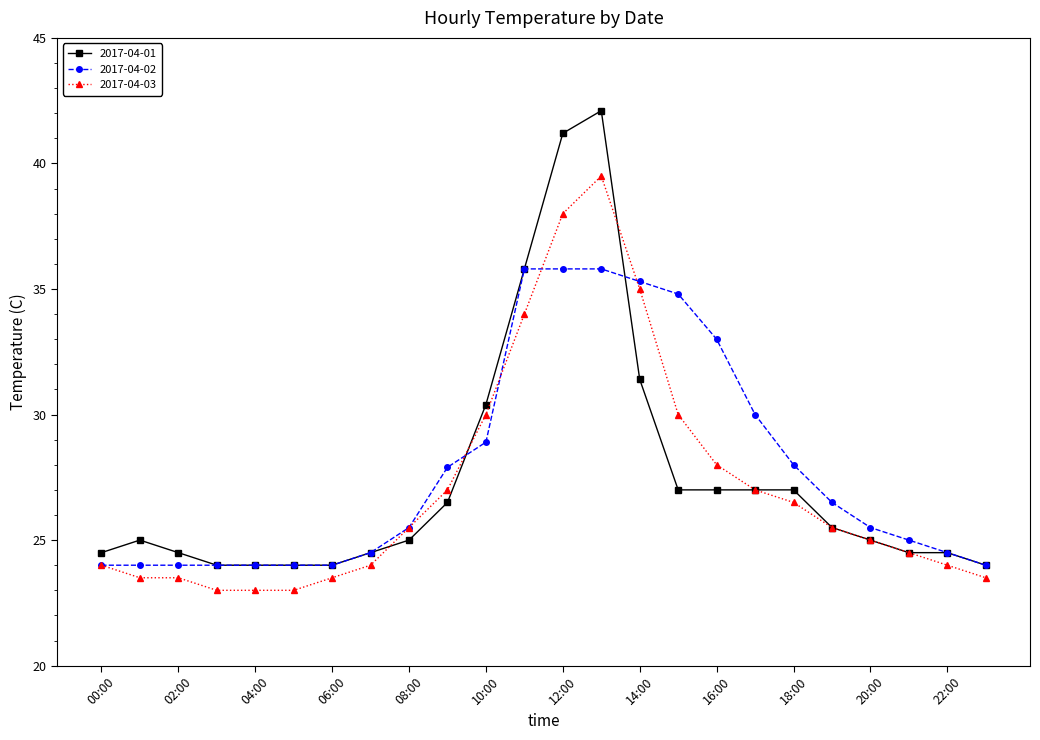

Rank the series by their maximum value, from highest to lowest.

2017-04-01, 2017-04-03, 2017-04-02